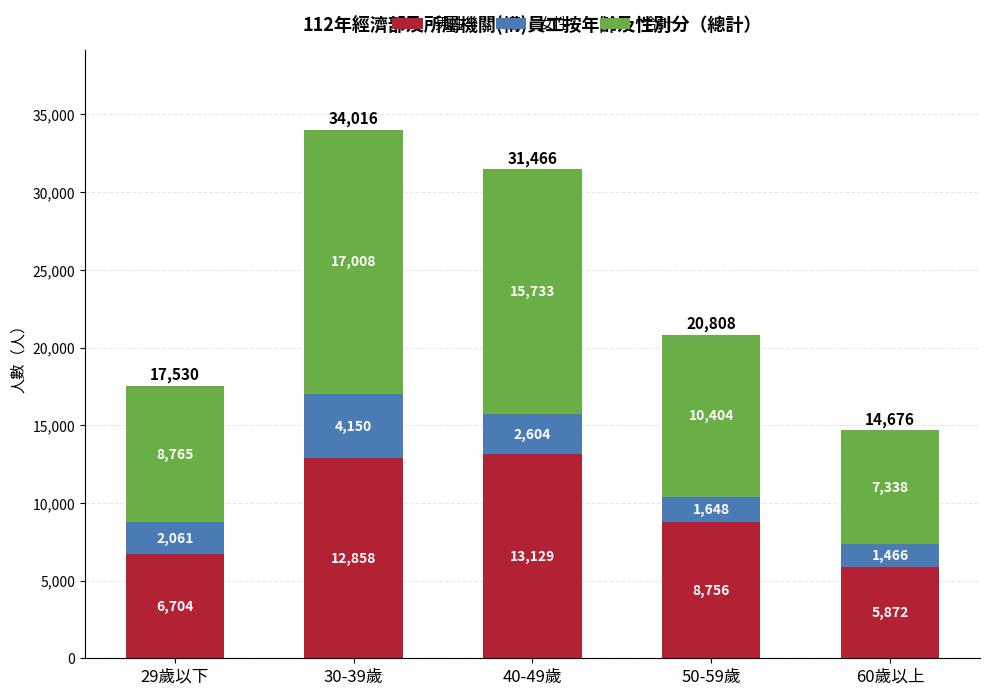

Is it true that 男性 equals 9858 at 29歲以下?

False